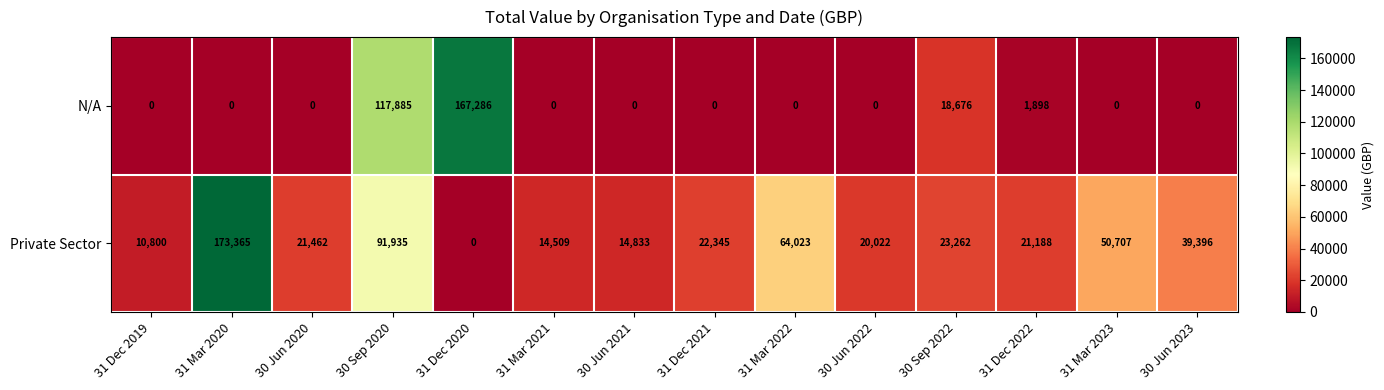

Which series has the widest spread of values?

Private Sector